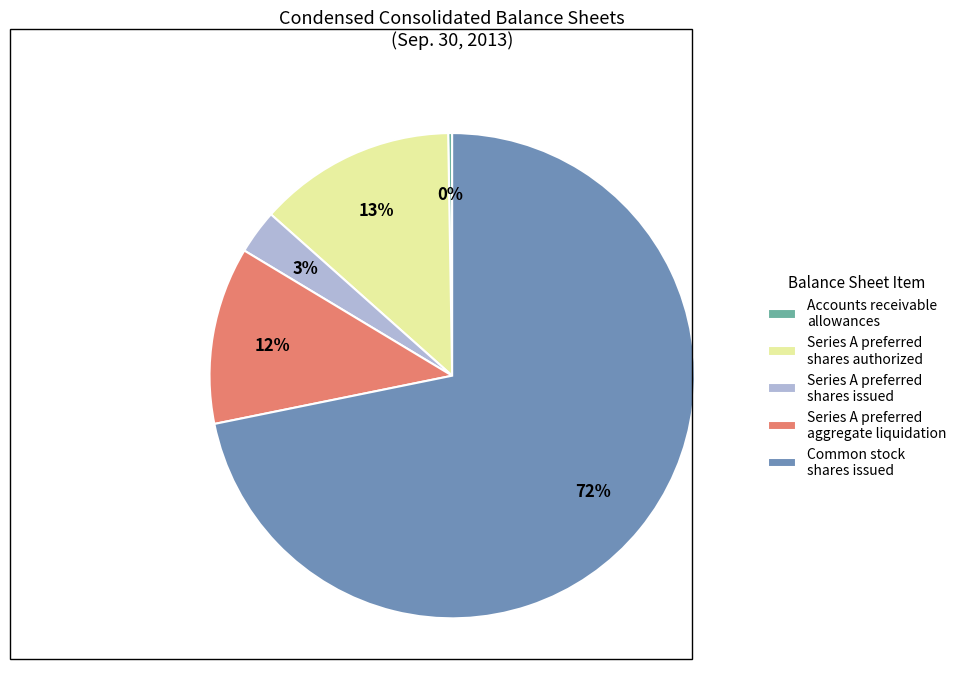

To the nearest percent, what is the difference between the Series A preferred aggregate liquidation and Series A preferred shares authorized slice percentages?

1%